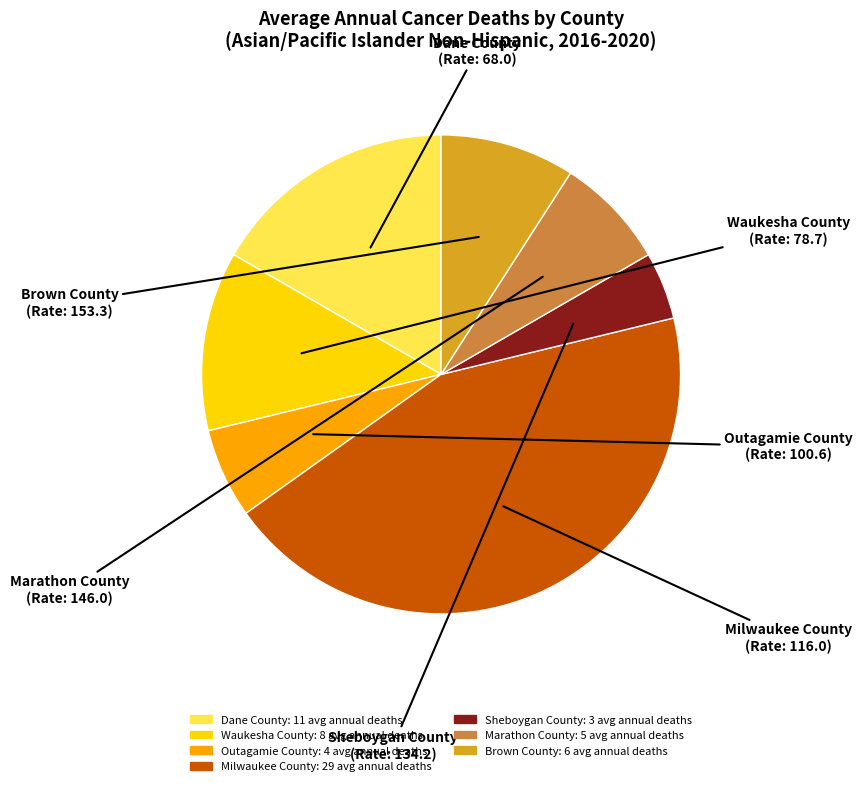

Count the number of slices in the pie.

7